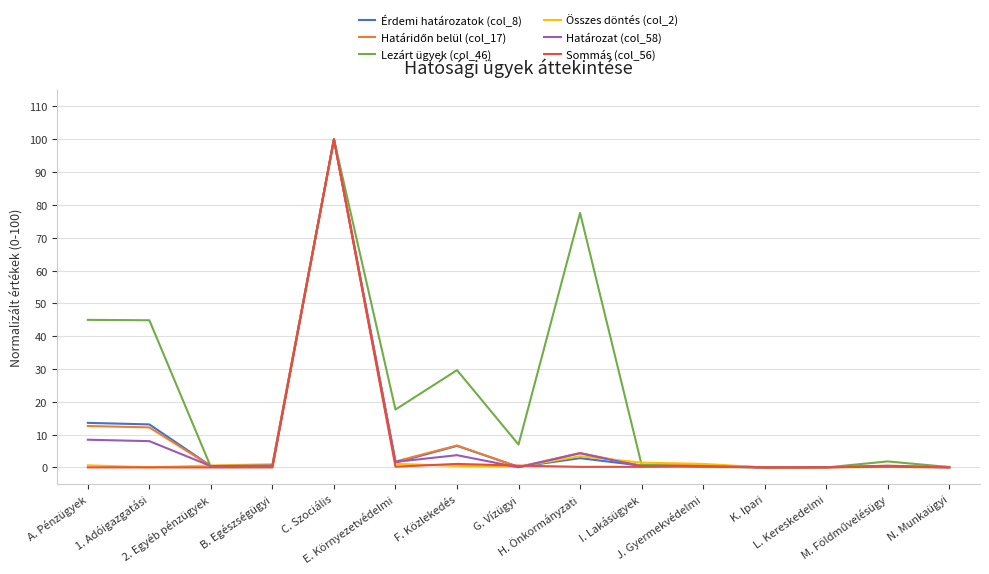

Which series has the largest total across all categories?

Lezárt ügyek (col_46)